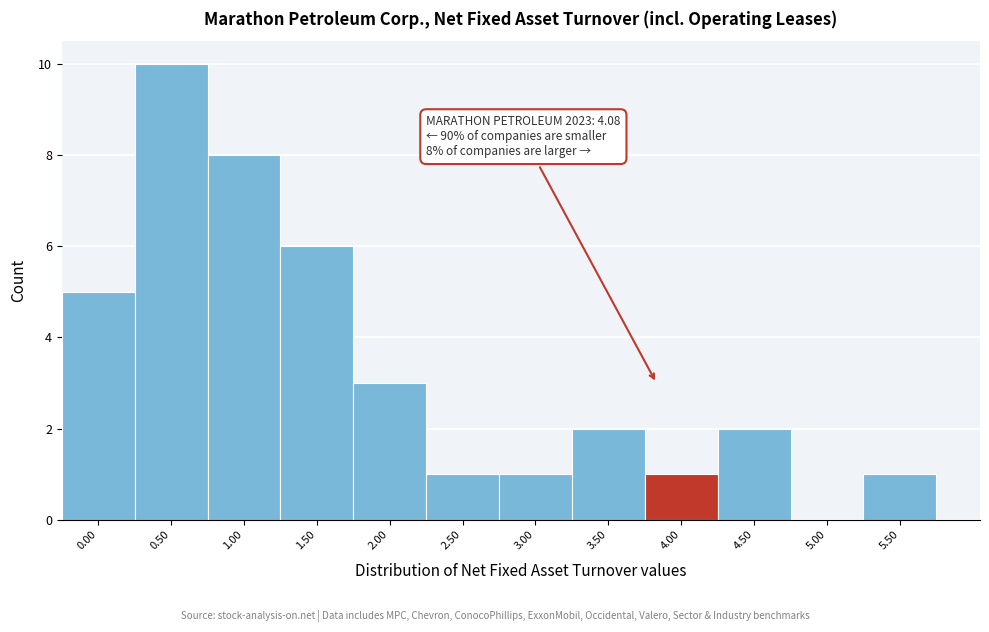

Reading right to left, what are all the values shown in this chart?

5.50=1	5.00=0	4.50=2	4.00=1	3.50=2	3.00=1	2.50=1	2.00=3	1.50=6	1.00=8	0.50=10	0.00=5